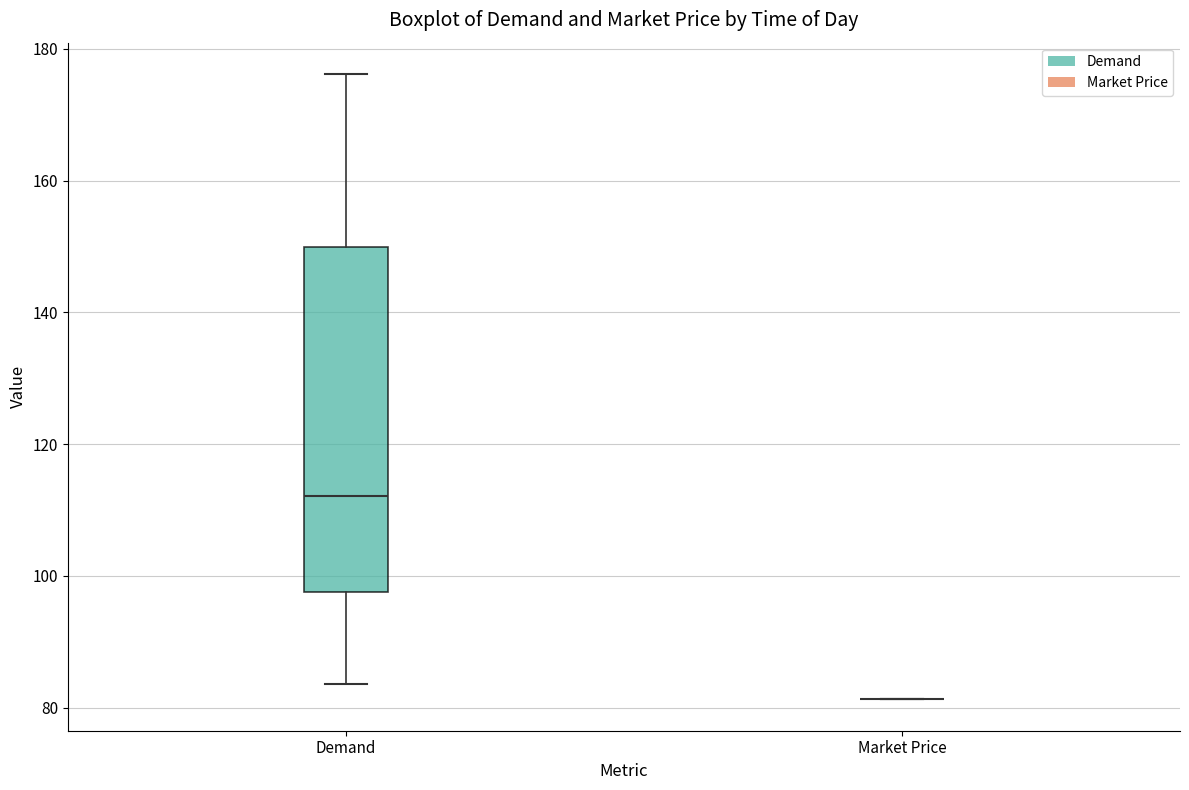

Reading left to right, read every box against the y-axis: the position of its median line, the range the box covers, and the ends of its whiskers. The values are not printed on the chart, so give them approximately, as read against the axis.

Demand: median 112, box 98 to 150, whiskers 84 to 176
Market Price: box collapsed to a line at 82, whiskers 82 to 82